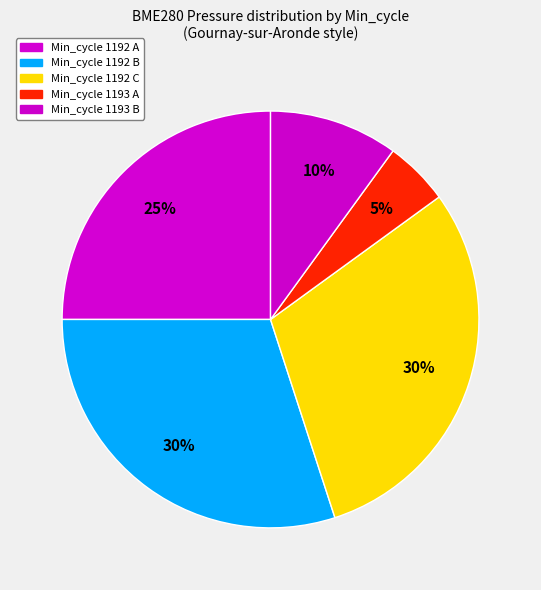

How many segments does this pie chart have?

5